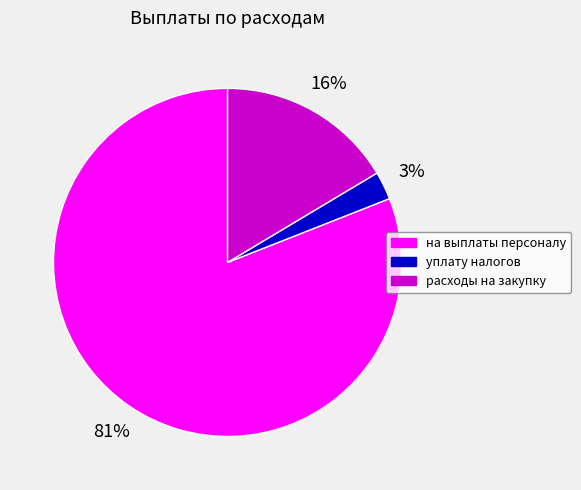

Is there a majority slice in this chart?

Yes